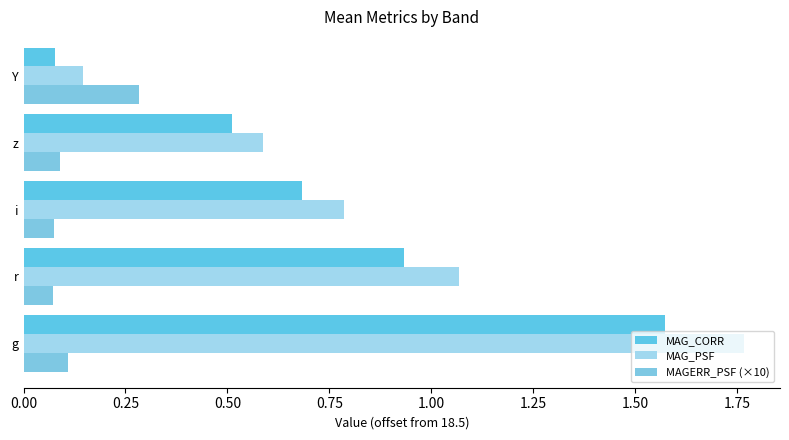

At how many categories does at least one series exceed 1?

2